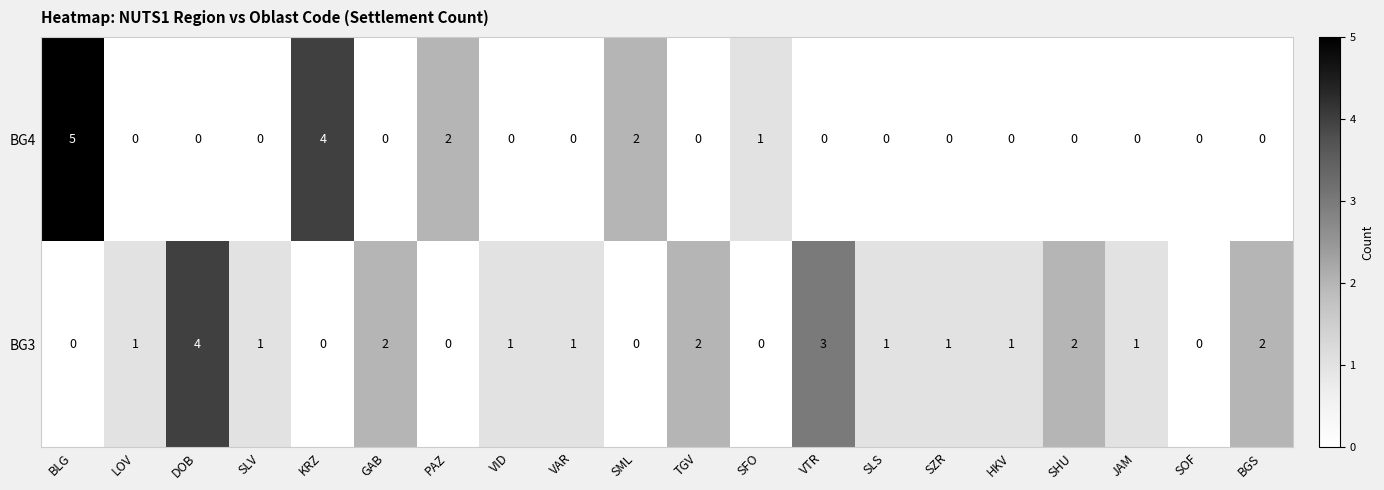

What is the total value across all series at BLG?

5